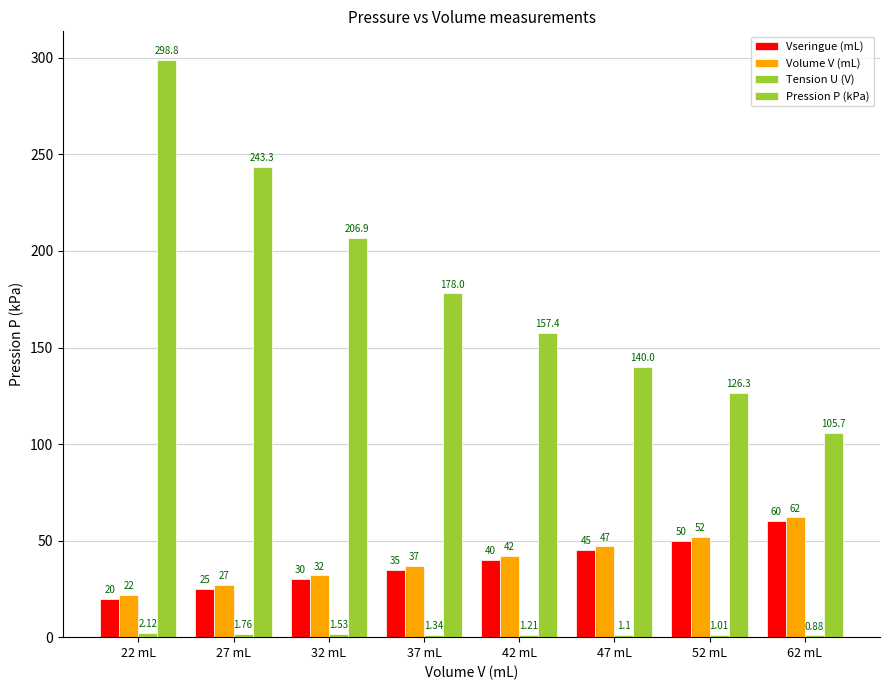

What is the average value of the Volume V (mL) series?

40.1